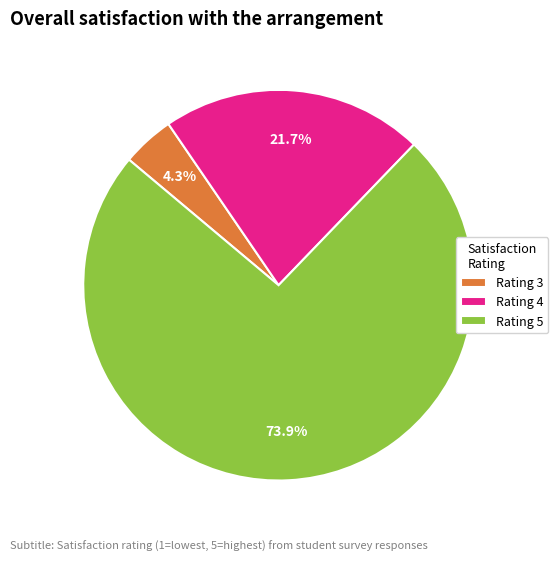

Is there any slice that represents more than half of the pie?

Yes